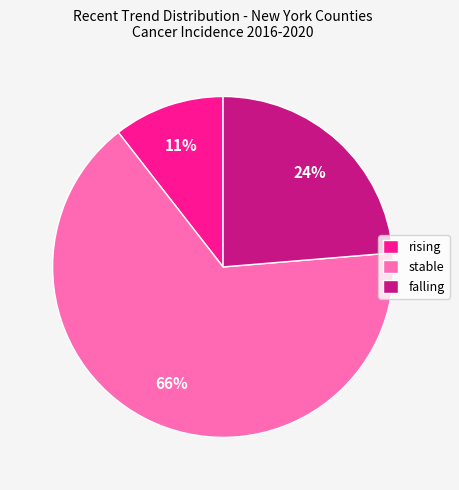

Between rising and falling, which is larger?

falling